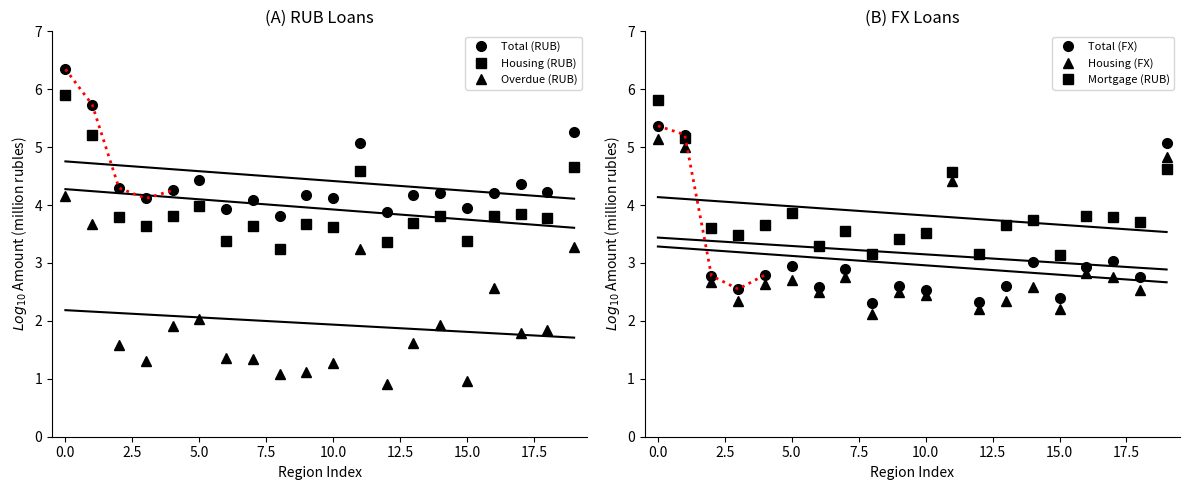

Which series has the largest total across all categories?

Total (RUB)